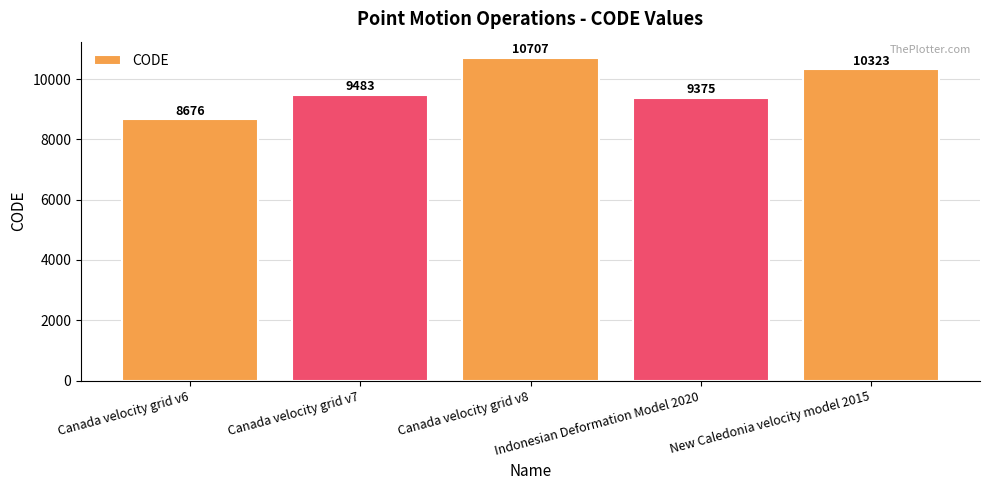

Reading left to right, transcribe all the data shown in this chart.

Canada velocity grid v6=8676	Canada velocity grid v7=9483	Canada velocity grid v8=10707	Indonesian Deformation Model 2020=9375	New Caledonia velocity model 2015=10323